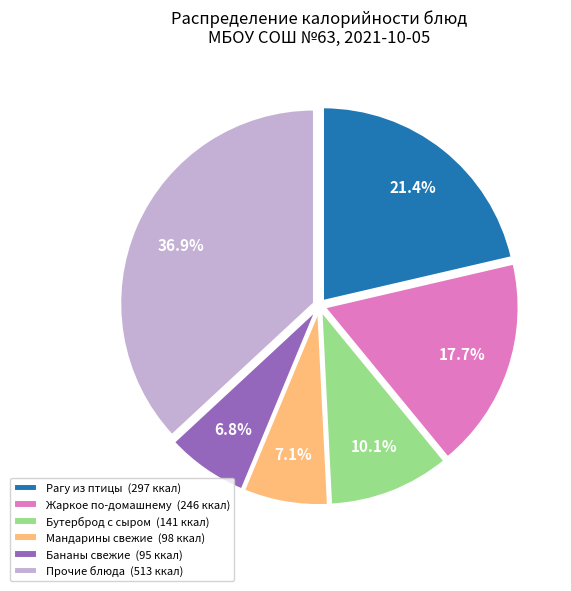

Combined, do Прочие блюда (513 ккал) and Мандарины свежие (98 ккал) account for over 50%?

No